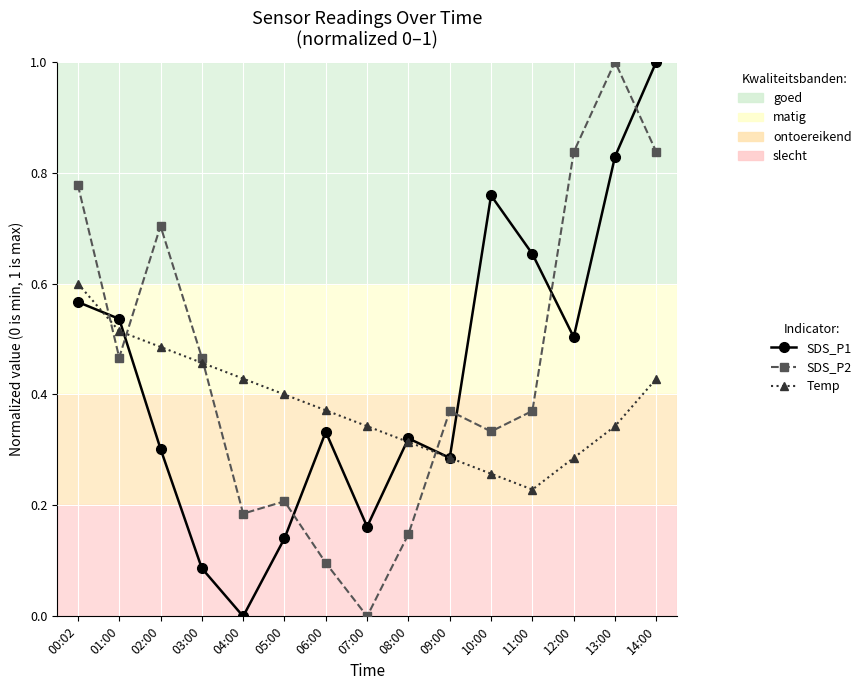

Between 01:00 and 13:00, which series saw the biggest shift?

SDS_P2